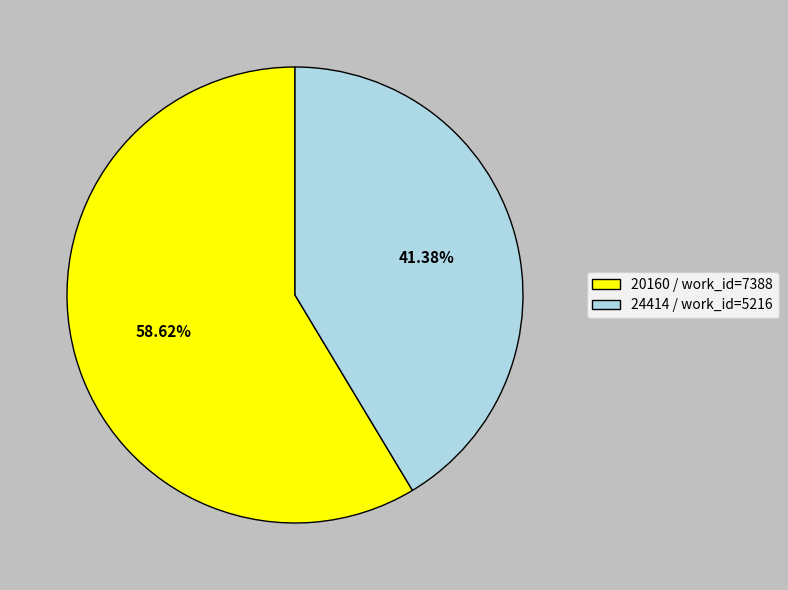

The 20160 slice represents 51% of the pie. True or false?

False